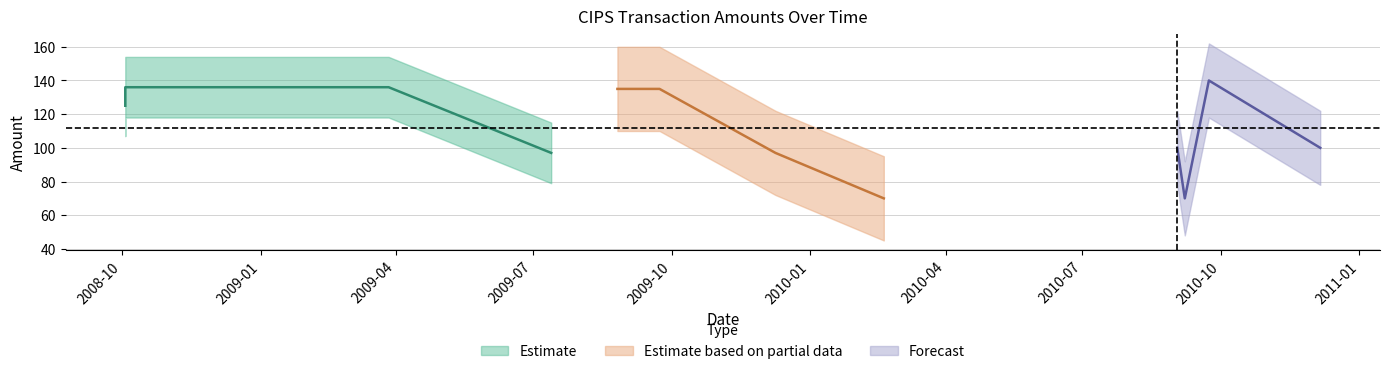

How many points are higher than both their immediate neighbors (excluding endpoints)?

2